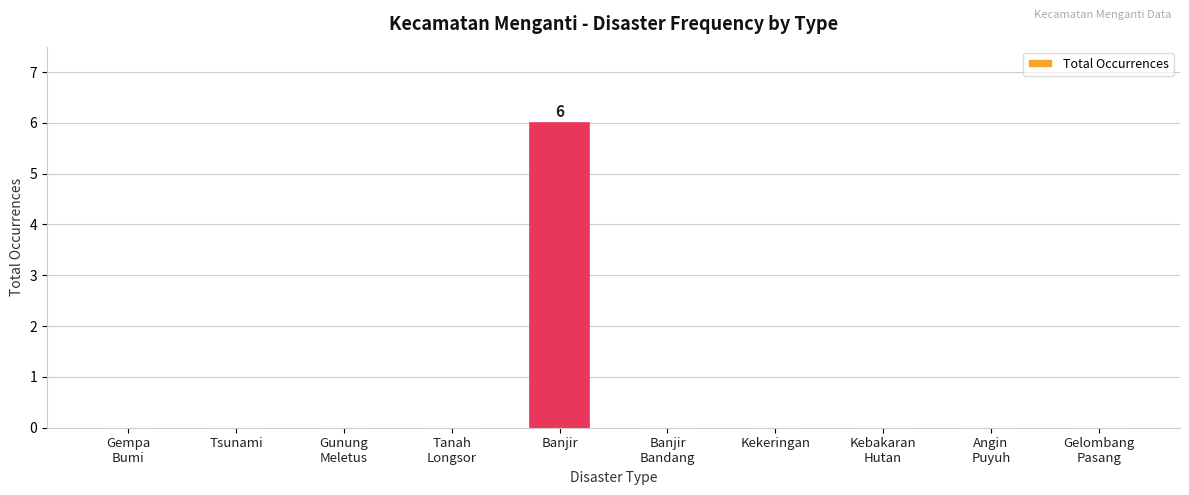

Reading right to left, extract all data points from this chart.

0	0	0	0	0	6	0	0	0	0